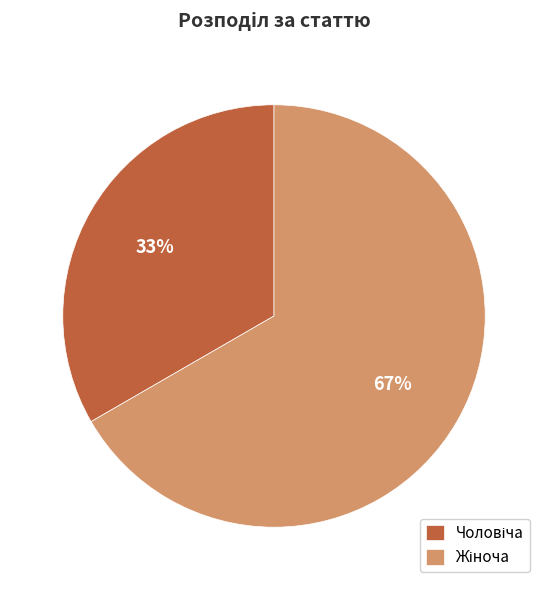

To the nearest percent, what is the average slice percentage?

50%